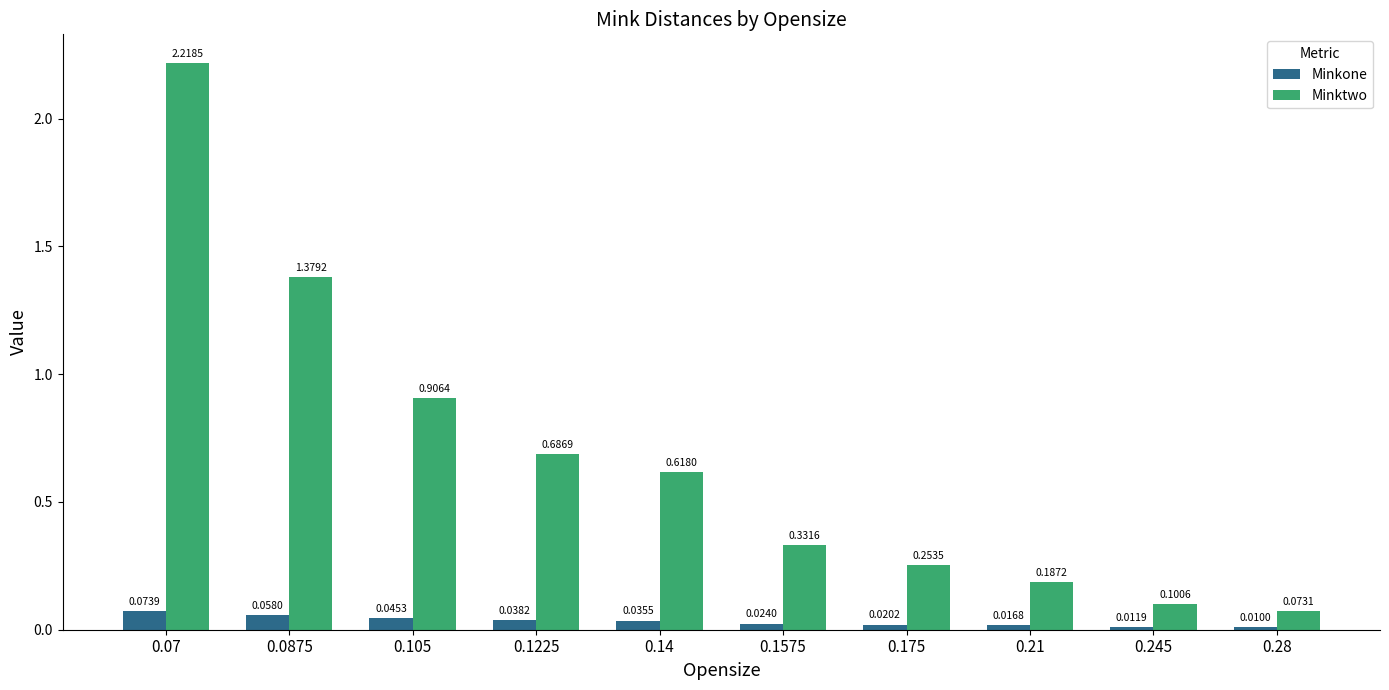

Are the bars horizontal?

No